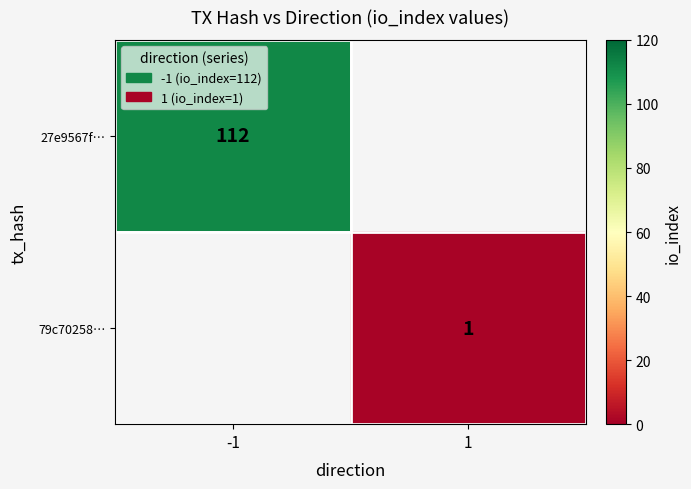

True or false: 27e9567f… has a value of 112 at -1.

True